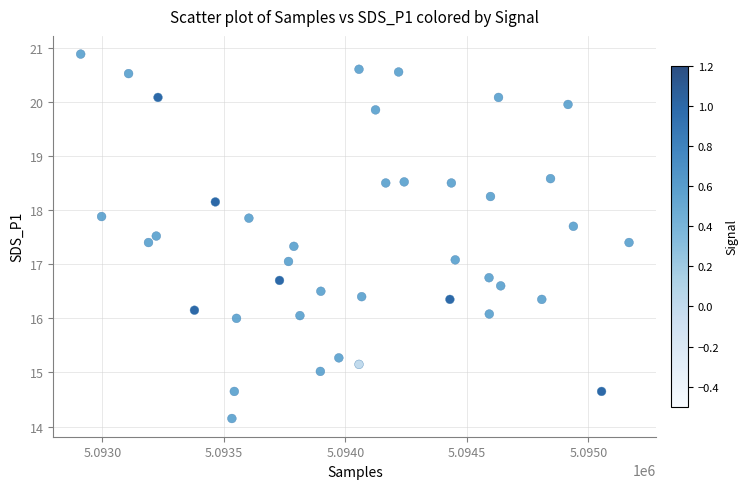

What is the range of X values (max minus min)?

2256.0